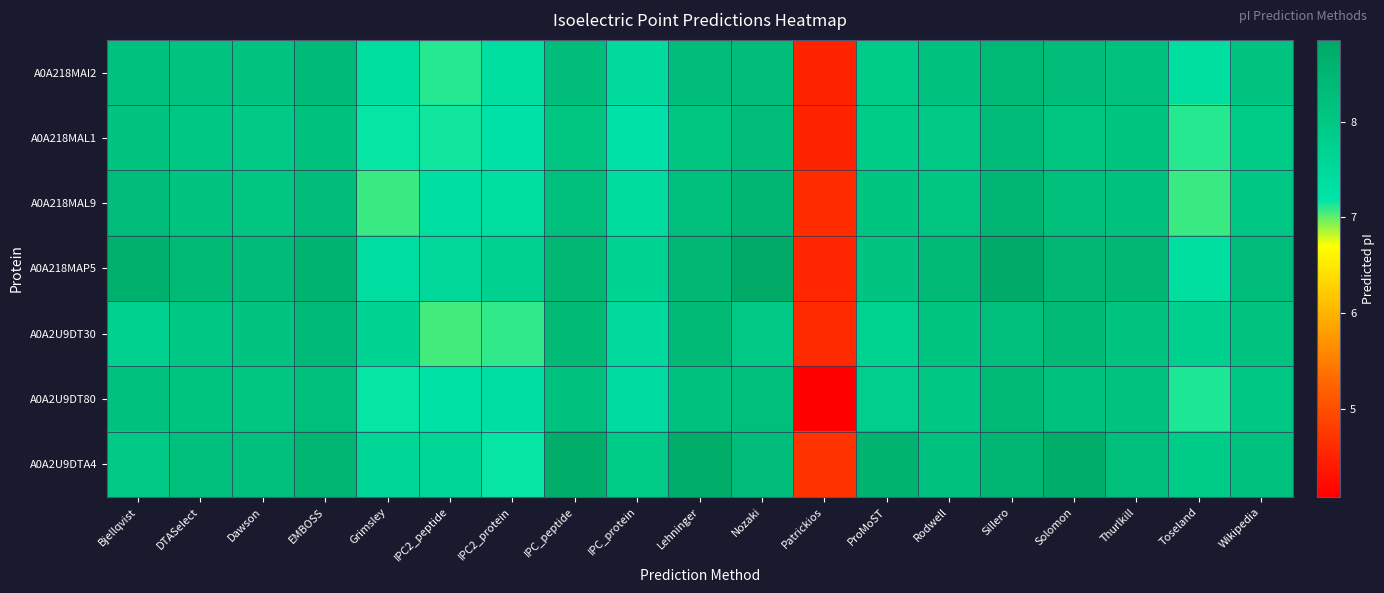

Count the number of data series in this chart.

7